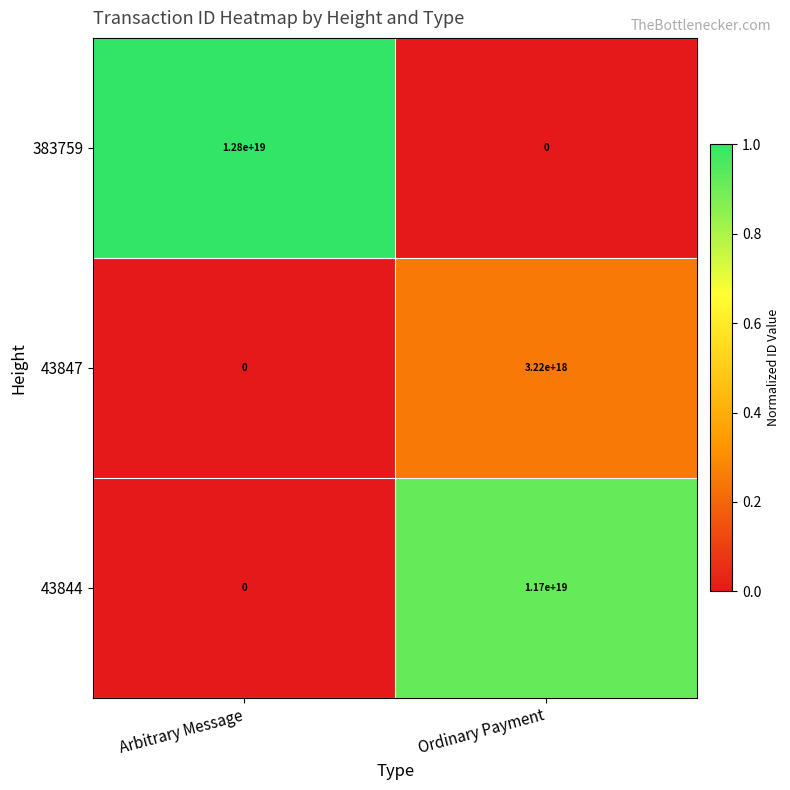

Between Arbitrary Message and Ordinary Payment, which series saw the biggest shift?

383759